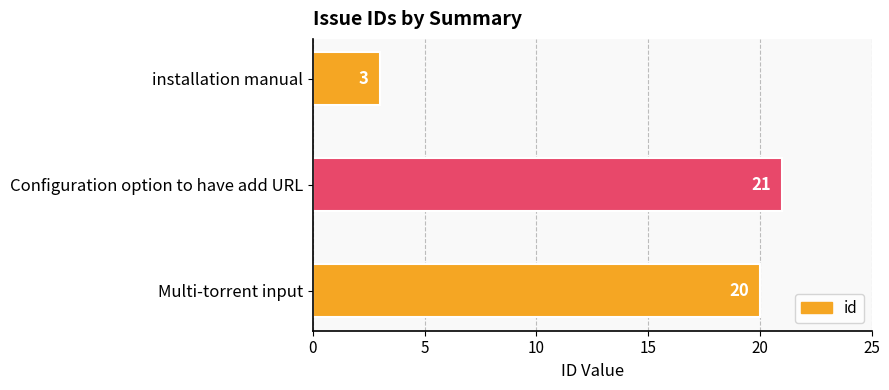

How many bars are there in total?

3